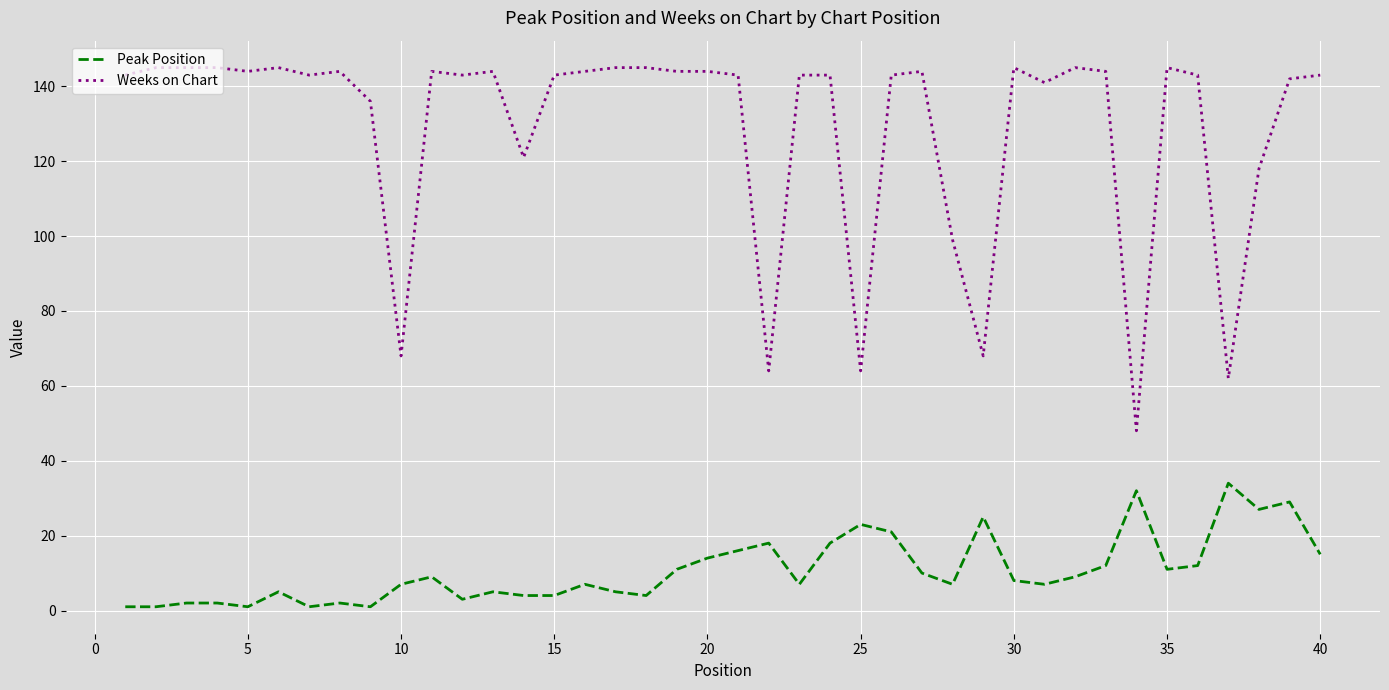

List the series in order of their peak value, highest first.

Weeks on Chart, Peak Position